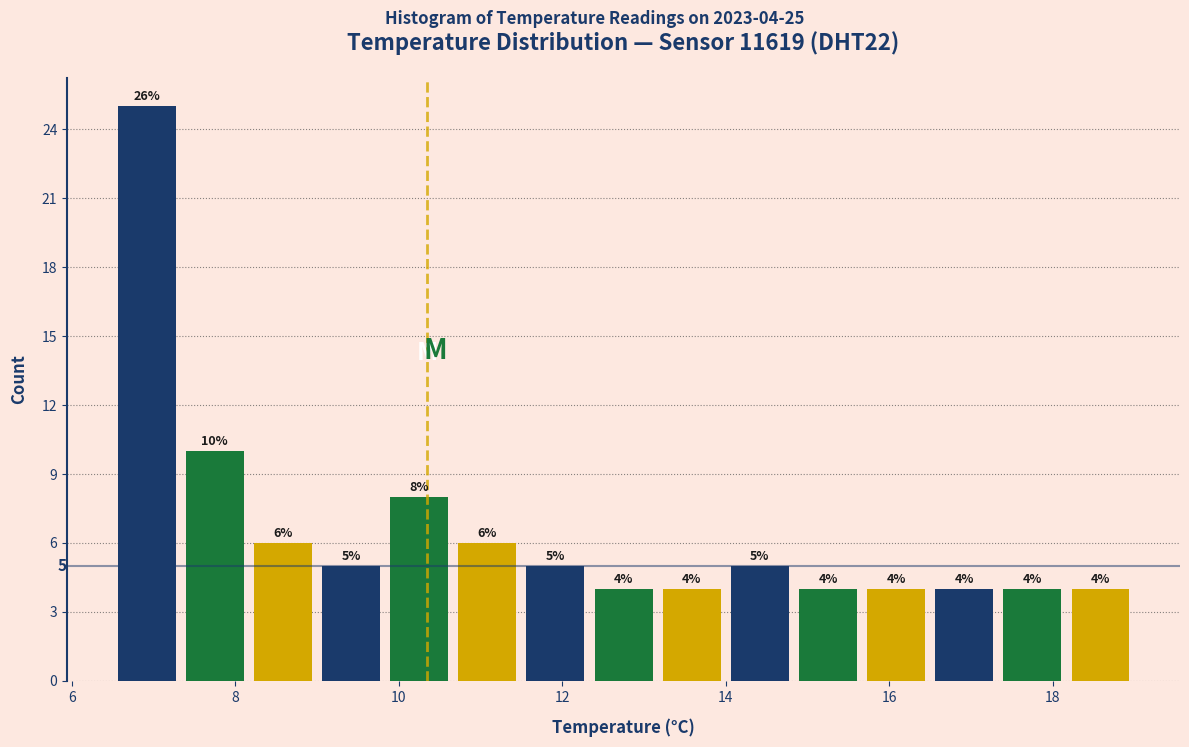

Which range on the x-axis has the tallest bar?

6.6 to 7.4